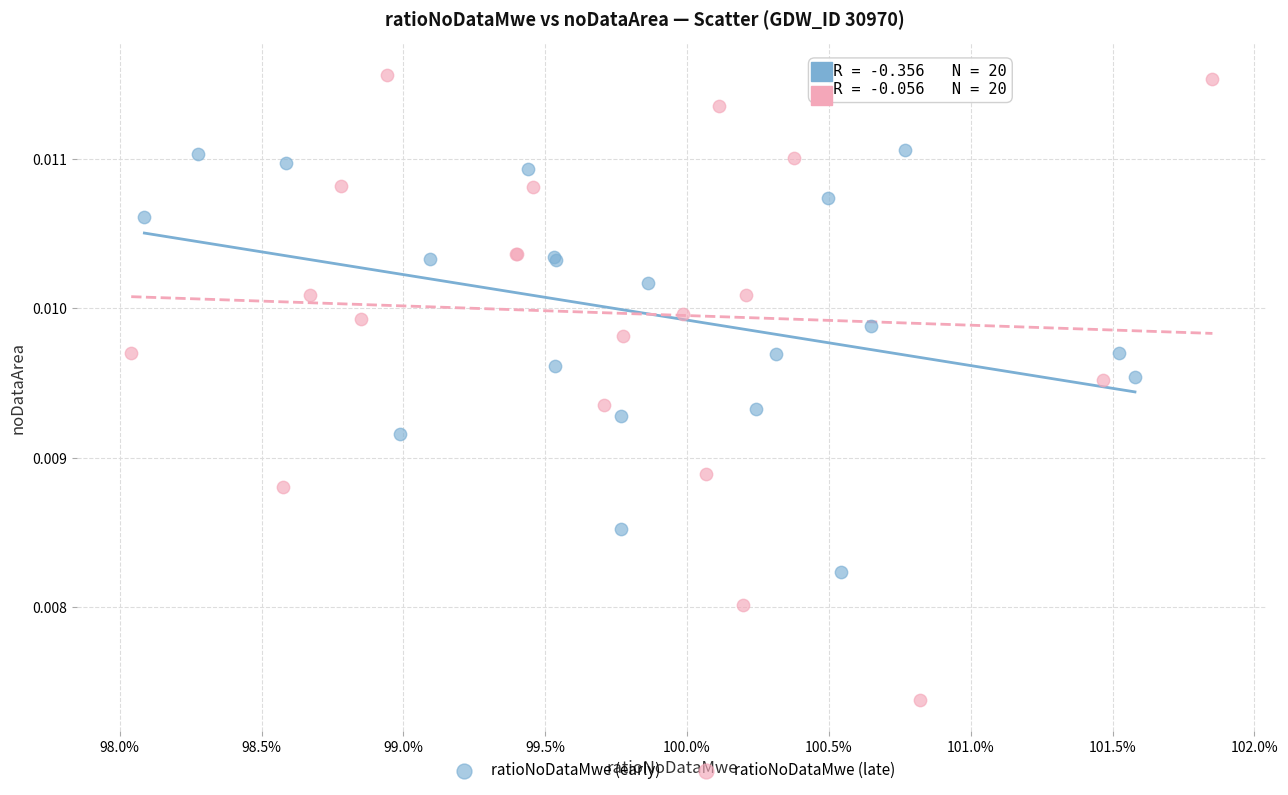

Which series contains the lowest Y value?

ratioNoDataMwe (late)